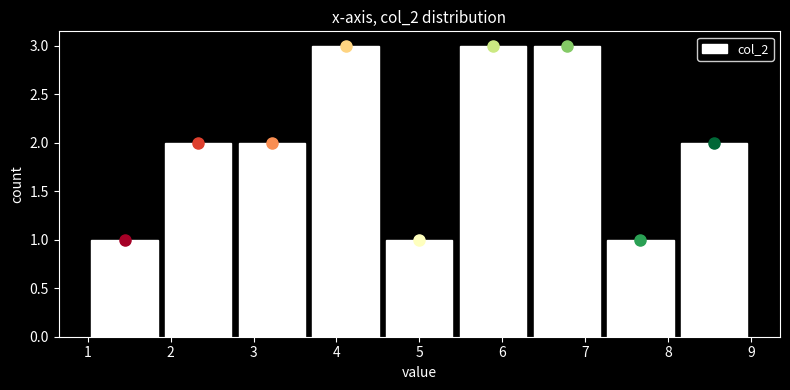

Reading left to right, list every bar in this chart as the range it spans on the x-axis followed by its height. Neither the bar edges nor the heights are printed on the chart, so give them approximately, as read against the axes.

1.0 to 1.9: 1
1.9 to 2.8: 2
2.8 to 3.7: 2
3.7 to 4.6: 3
4.6 to 5.4: 1
5.4 to 6.3: 3
6.3 to 7.2: 3
7.2 to 8.1: 1
8.1 to 9.0: 2